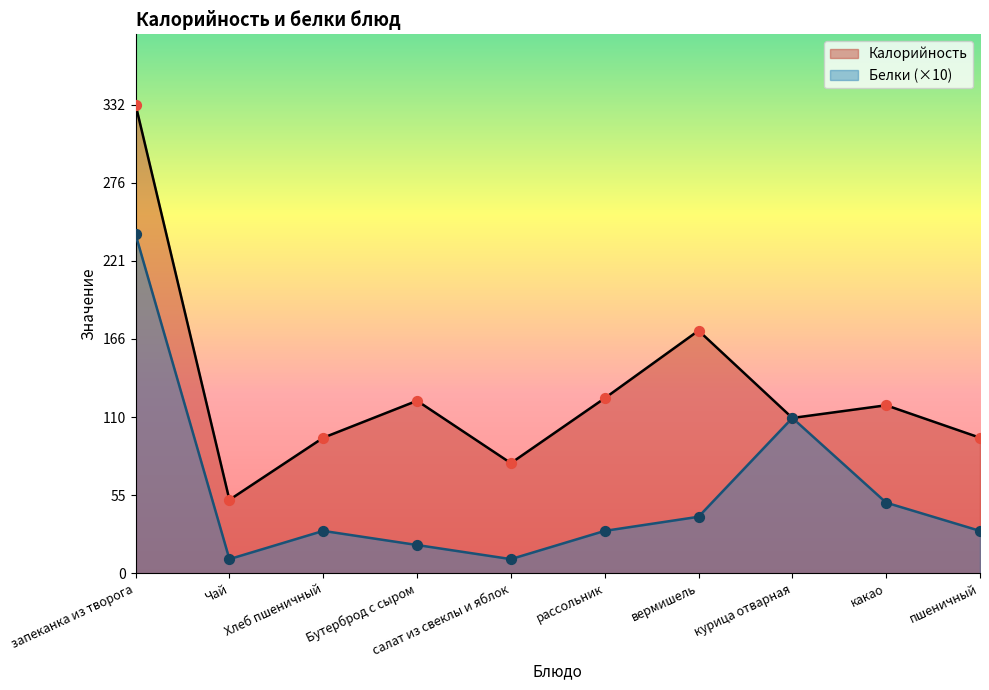

Which series has the largest total across all categories?

Калорийность